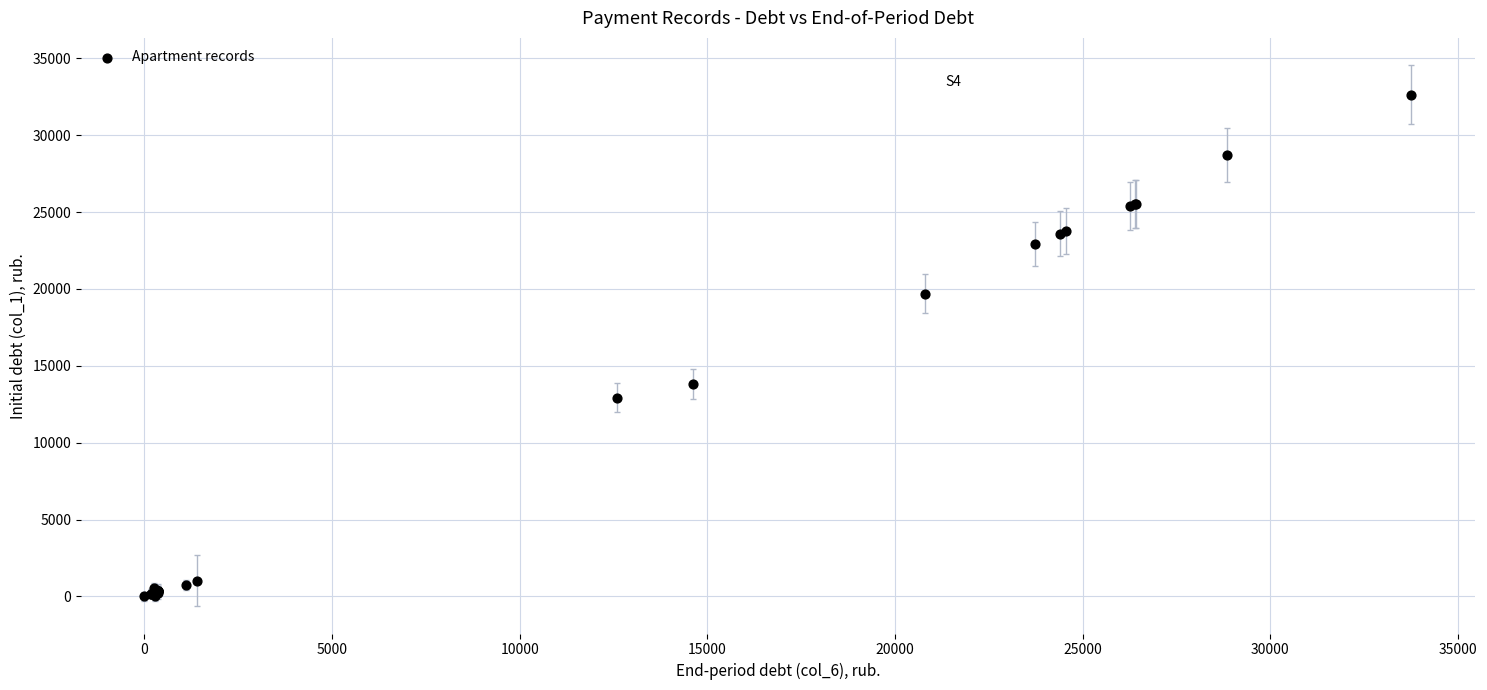

What Y value in the scatter plot is closest to 16321?

13806.9